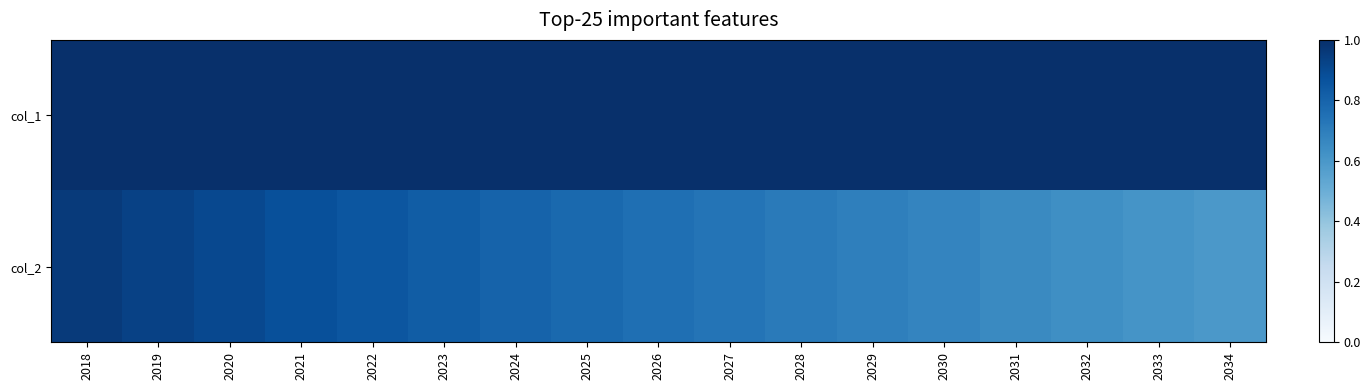

Between 2021 and 2024, which is larger?

2024